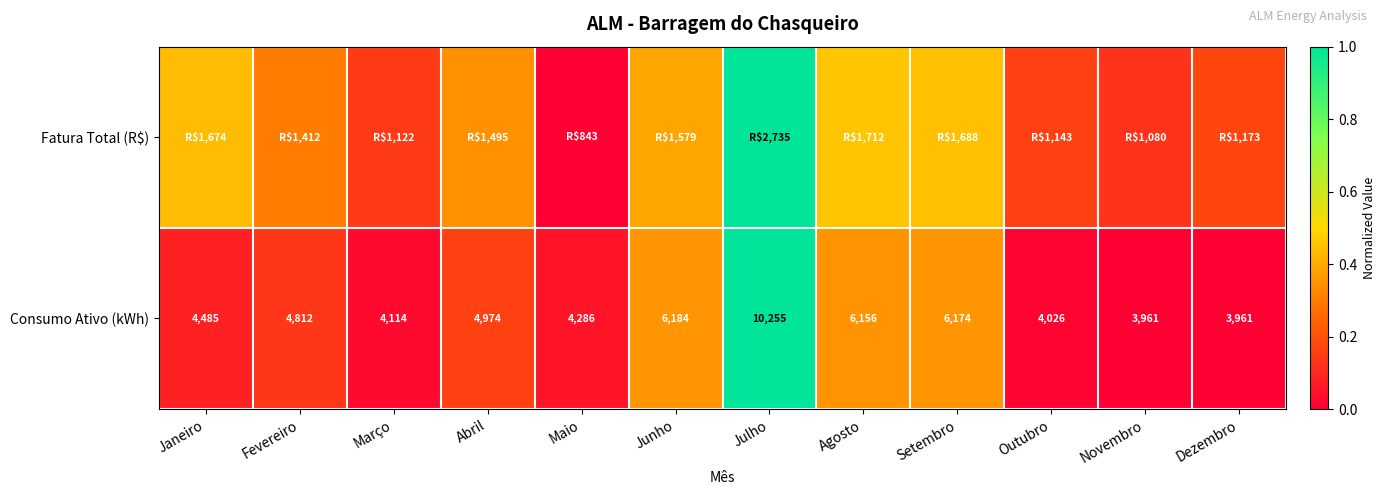

At which label is Consumo Ativo (kWh) closest to 7108?

Junho